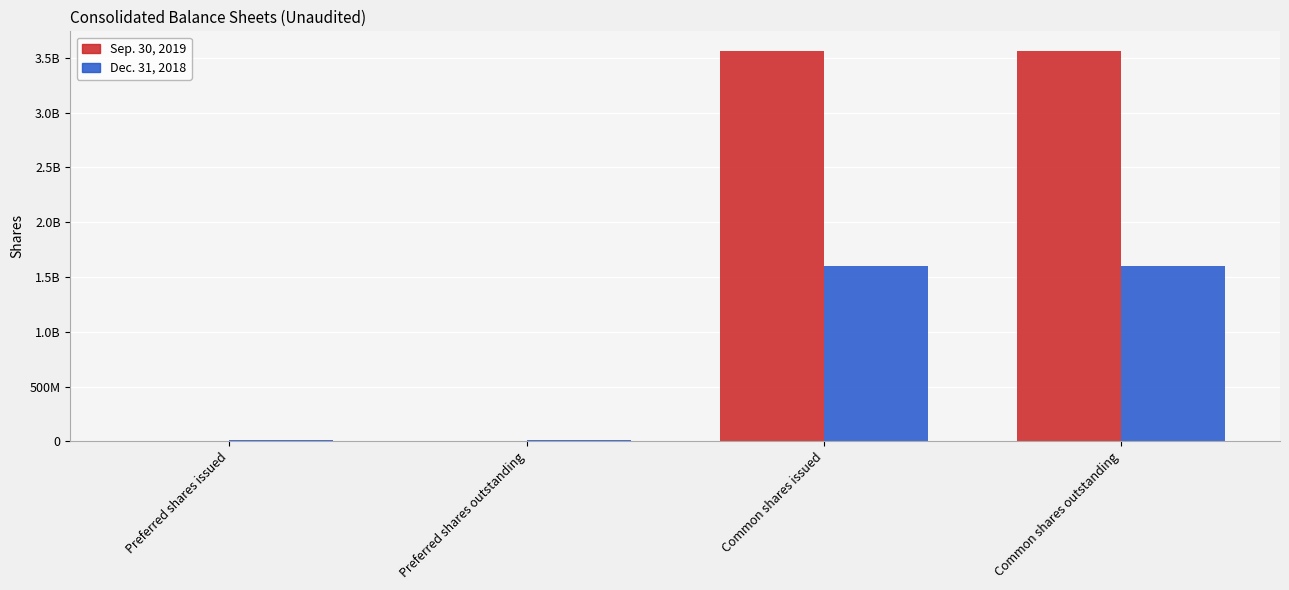

What is the average value of the Dec. 31, 2018 series?

804026278